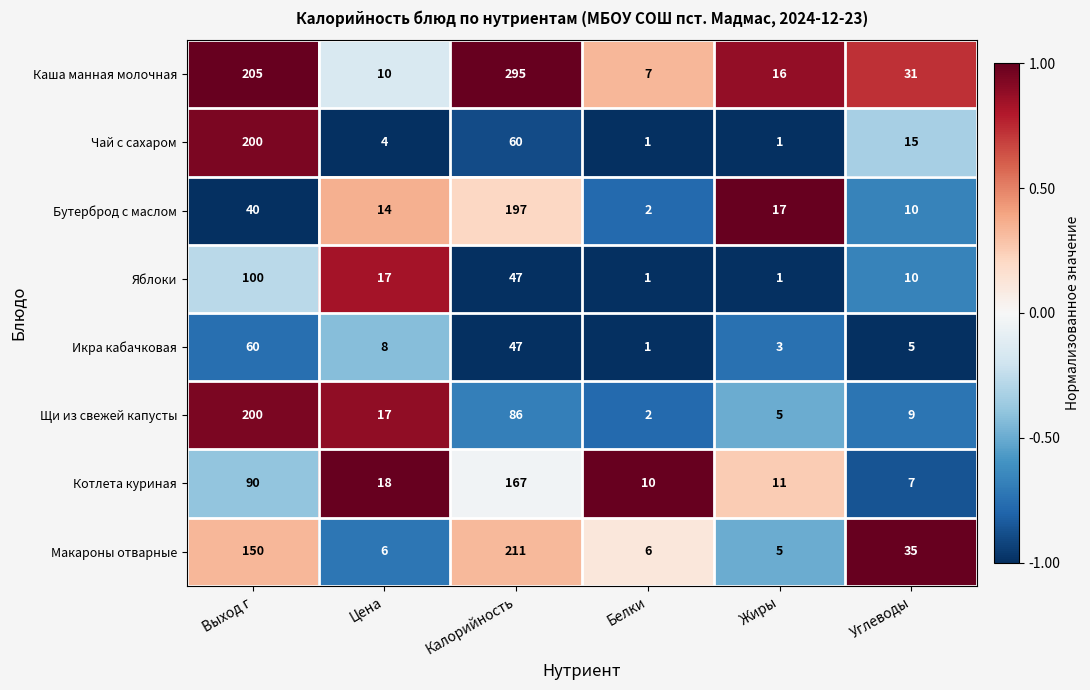

What is the sum of the Каша манная молочная values at Выход г and Жиры?

221